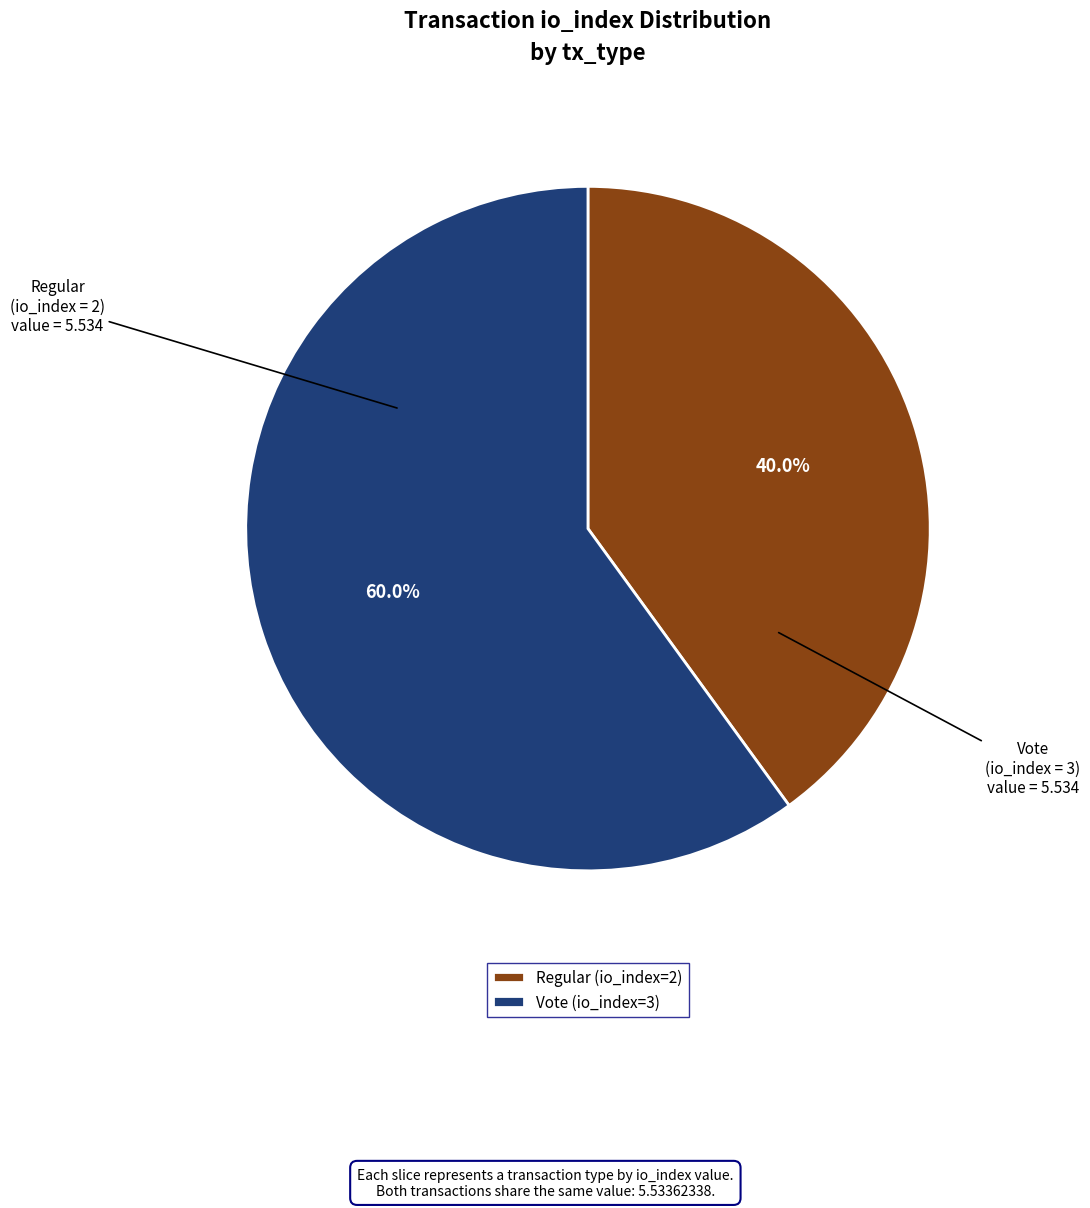

To the nearest percent, what is the average slice percentage?

50%